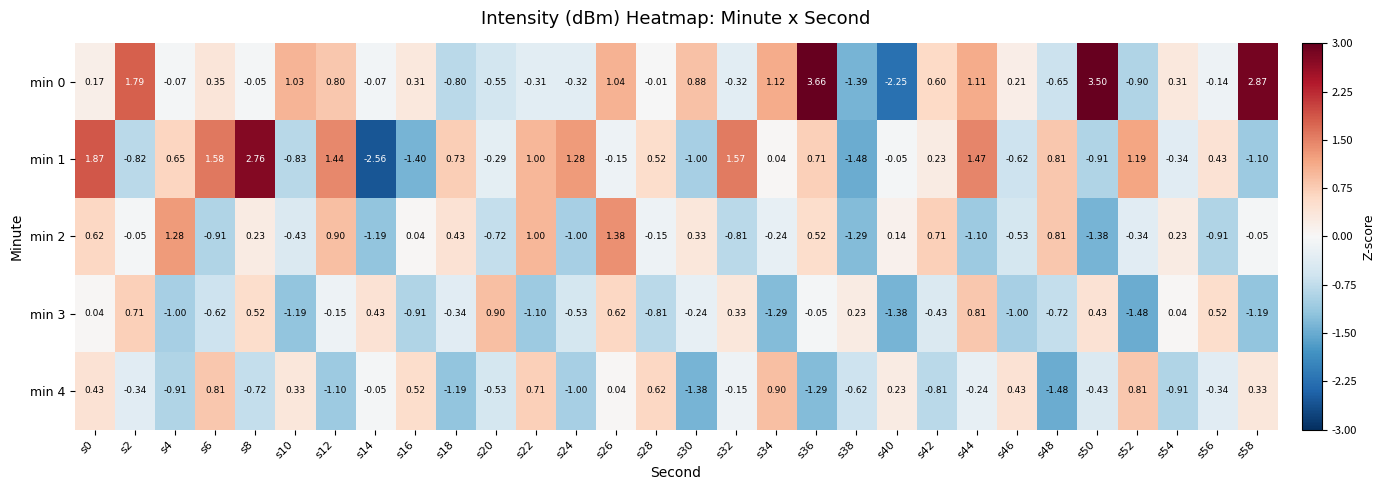

Is the value of min 1 at s46 greater than the value of min 4 at s54?

Yes